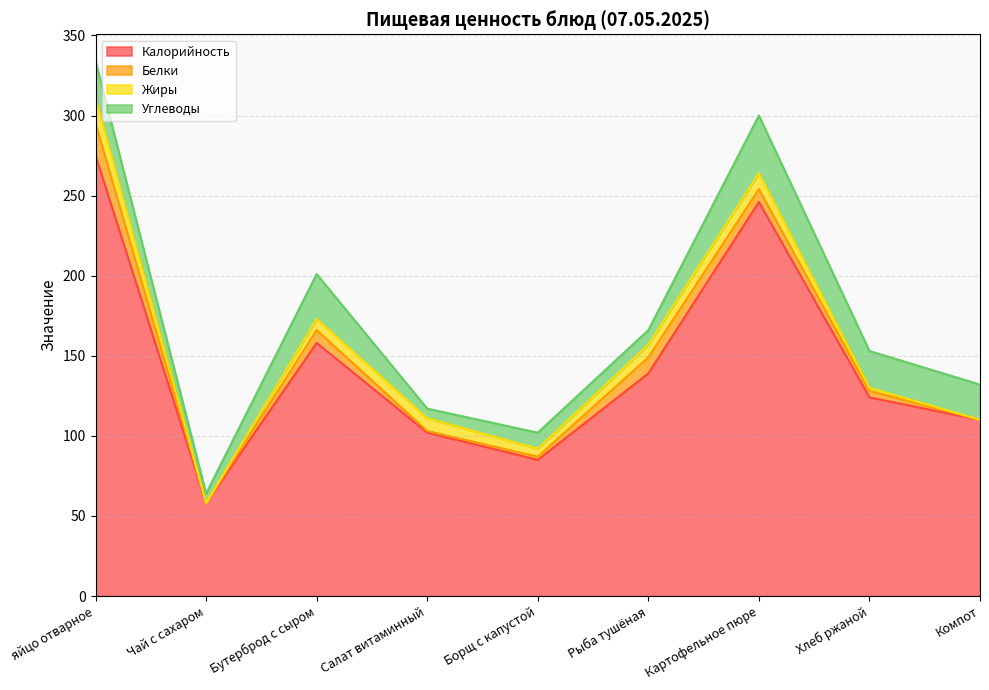

How many lines are shown in the chart?

4